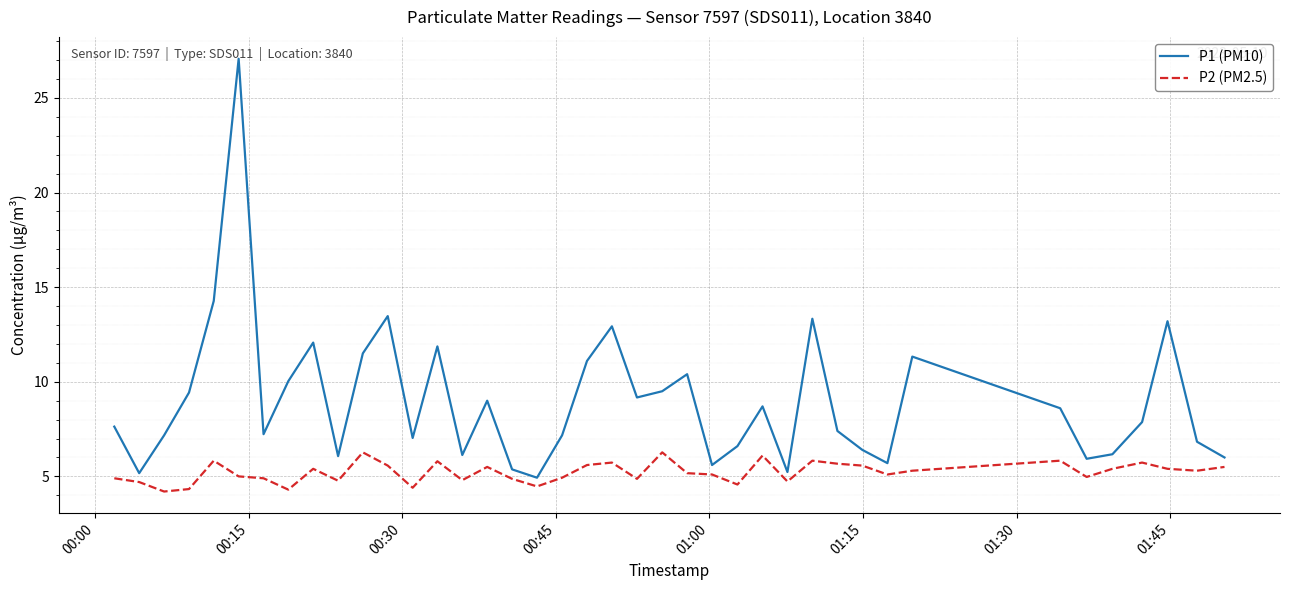

Rank the series by their maximum value, from lowest to highest.

P2 (PM2.5), P1 (PM10)